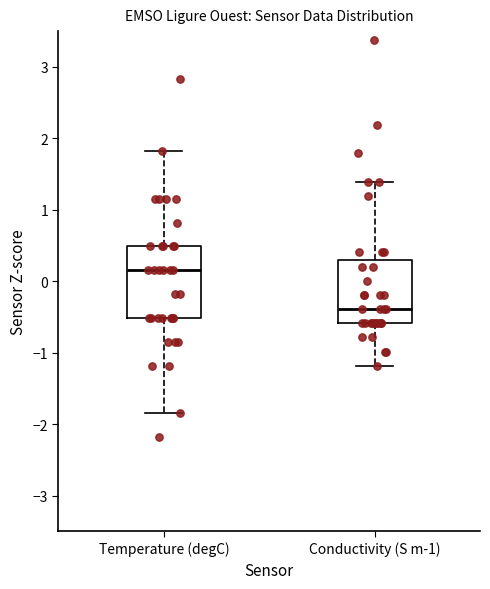

Reading left to right, read every box against the y-axis: the position of its median line, the range the box covers, and the ends of its whiskers. The values are not printed on the chart, so give them approximately, as read against the axis.

Temperature (degC): median 0.2, box -0.5 to 0.5, whiskers -1.9 to 1.8
Conductivity (S m-1): median -0.4, box -0.6 to 0.3, whiskers -1.2 to 1.4